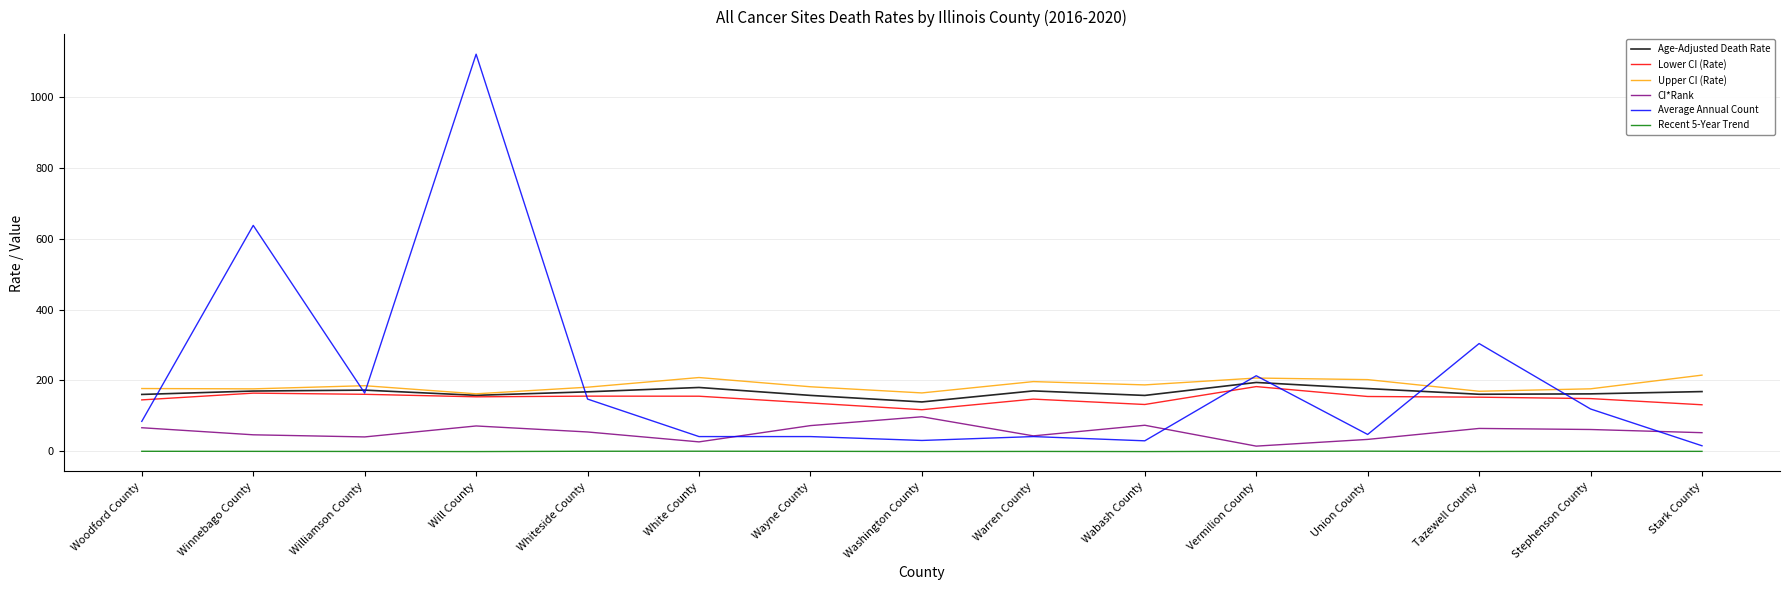

True or false: CI*Rank and Age-Adjusted Death Rate intersect in this chart.

False